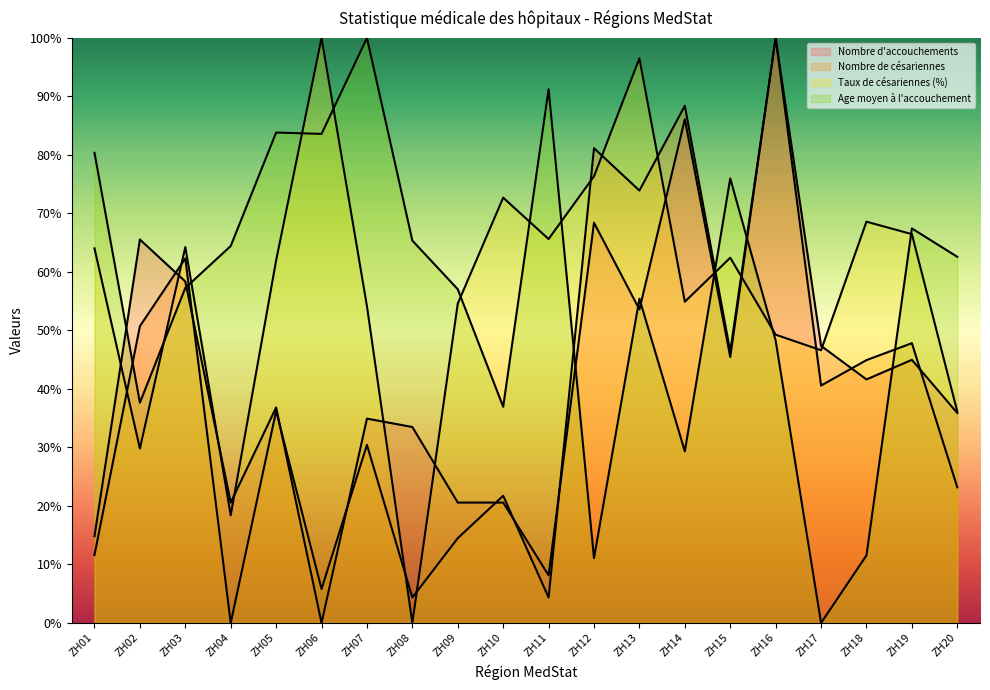

Reading left to right, what are all the values shown in this chart?

Nombre d'accouchements: 14.8	65.6	58.4	20.6	36.8	0.0	34.9	33.5	20.6	20.6	8.1	68.4	53.6	86.1	45.5	100.0	47.4	41.6	45.0	35.9
Nombre de césariennes: 11.6	50.7	62.3	0.0	36.2	5.8	30.4	4.3	14.5	21.7	4.3	81.2	73.9	88.4	46.4	100.0	40.6	44.9	47.8	23.2
Taux de césariennes (%): 64.0	29.8	64.3	18.4	62.0	100.0	54.1	0.0	54.6	72.7	65.6	76.3	96.5	54.9	62.4	49.3	46.6	68.6	66.5	36.1
Age moyen à l'accouchement: 80.4	37.6	57.3	64.4	83.8	83.6	100.0	65.4	57.0	37.0	91.2	11.1	55.4	29.3	76.0	48.3	0.0	11.5	67.4	62.6